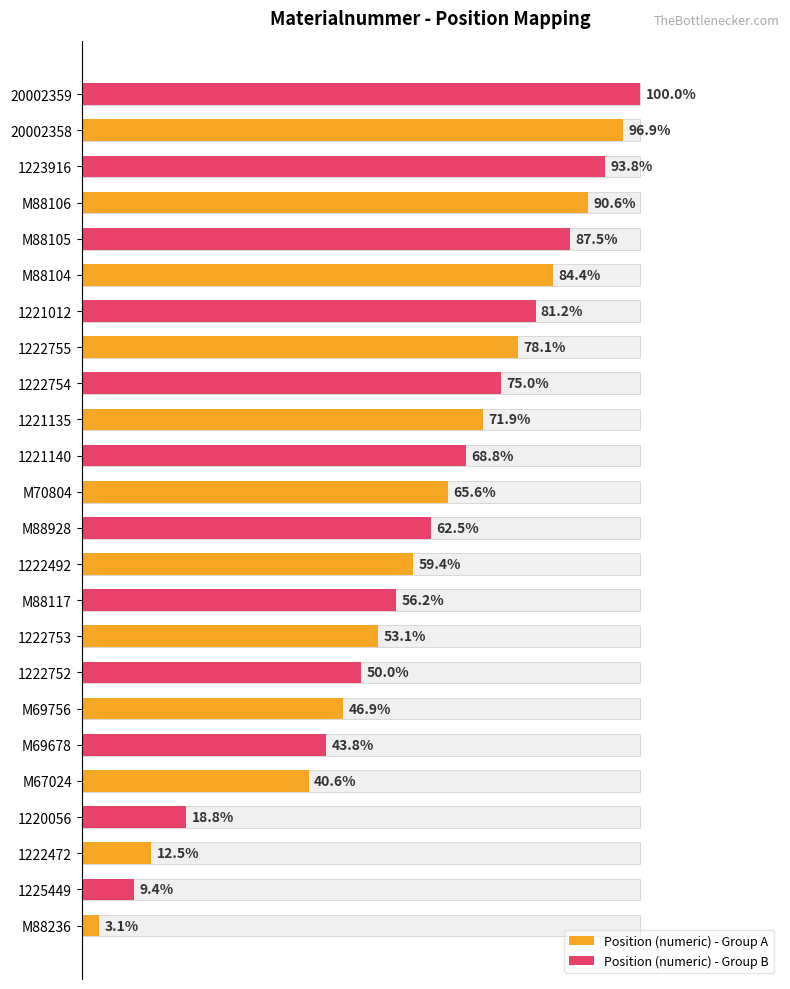

List the series in order of their peak value, lowest first.

Position (numeric) - Group A, Position (numeric) - Group B